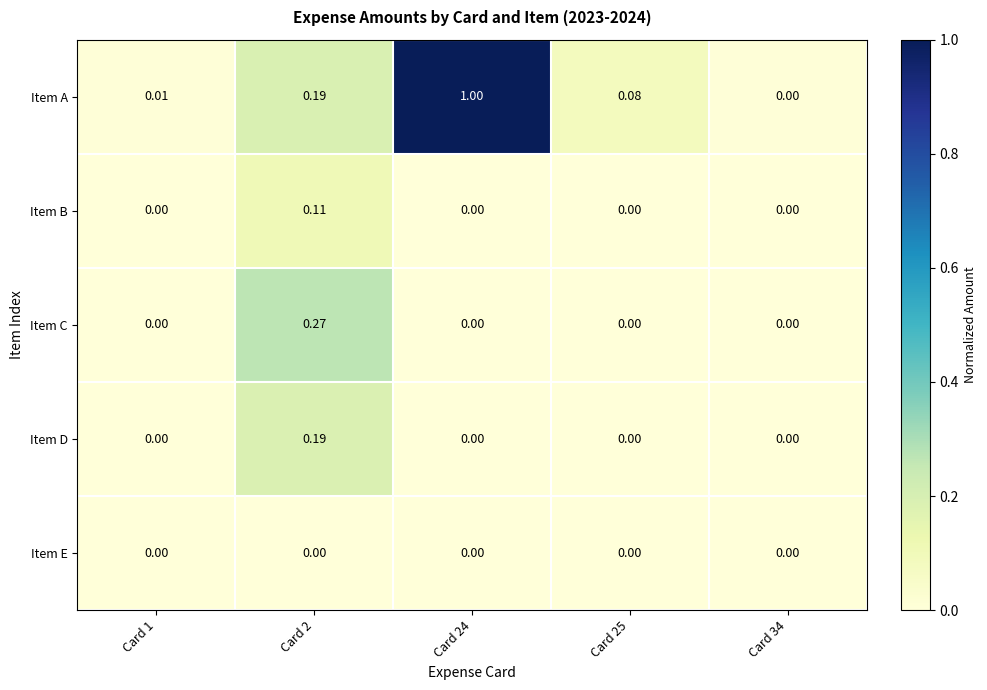

List the series in order of their peak value, highest first.

Item A, Item C, Item D, Item B, Item E